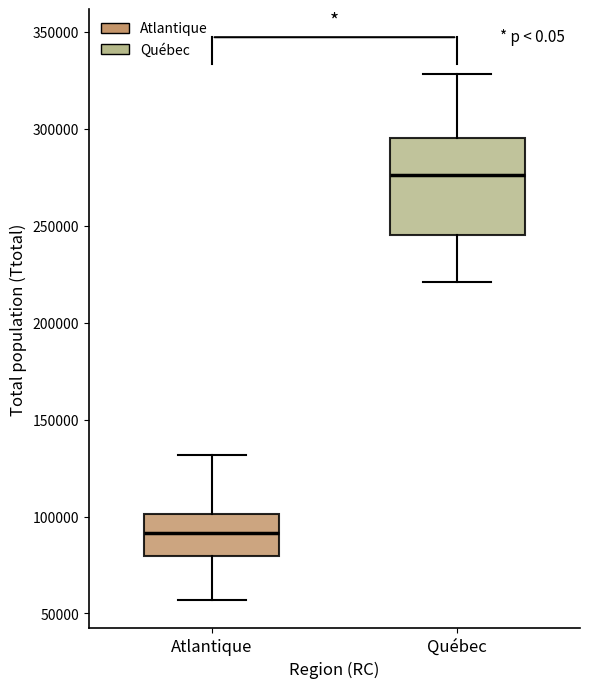

Comparing the boxes themselves (not the whiskers), which one is the tallest?

Québec